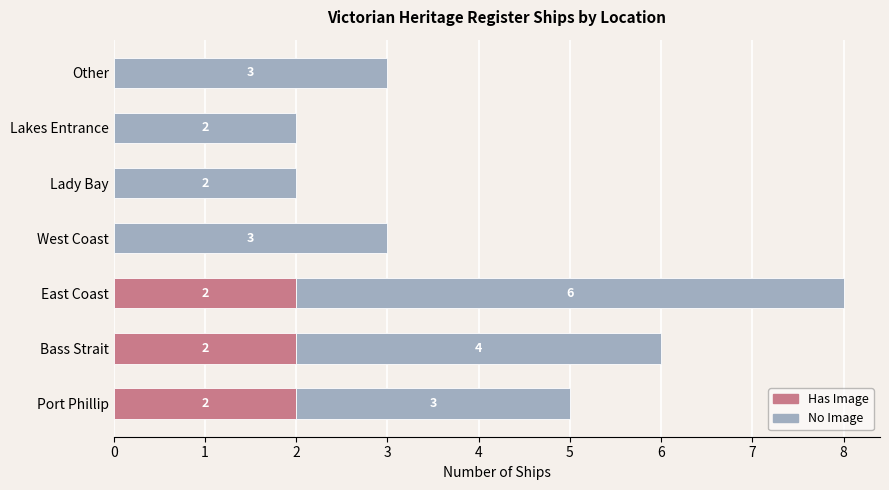

The value of Has Image at Lakes Entrance is 1. True or false?

False